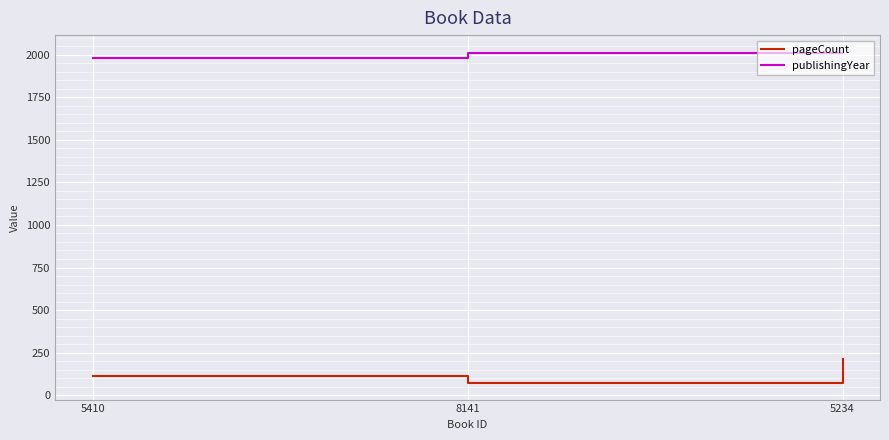

Rank the series by their average value, from lowest to highest.

pageCount, publishingYear